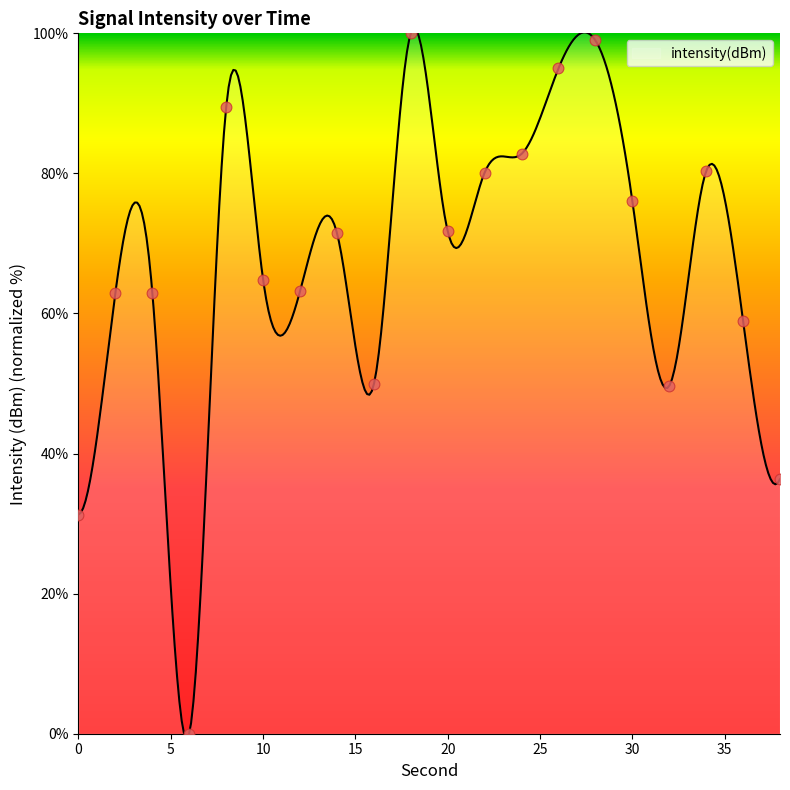

Which has a higher value, 20 or 14?

20